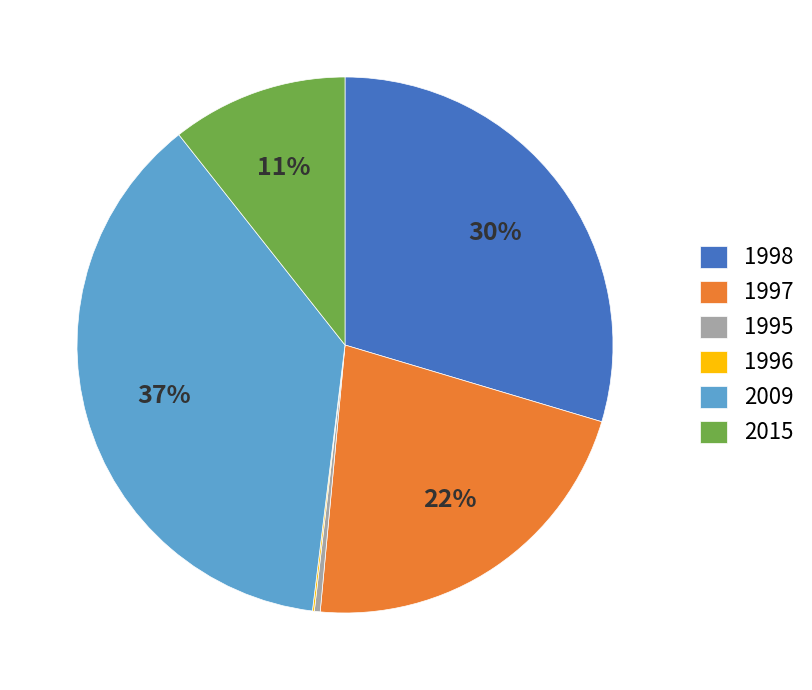

To the nearest percent, what is the difference between the largest and smallest slice percentages?

37%